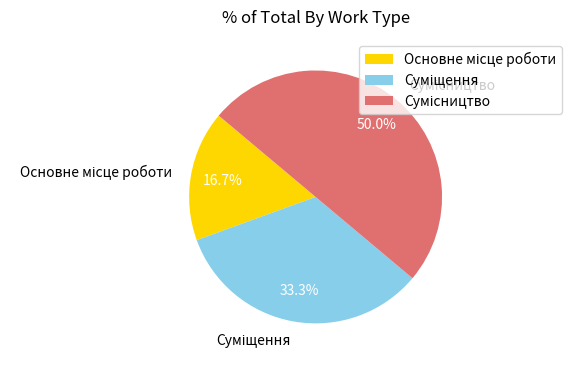

To the nearest percent, what percentage of the pie is Суміщення?

33%